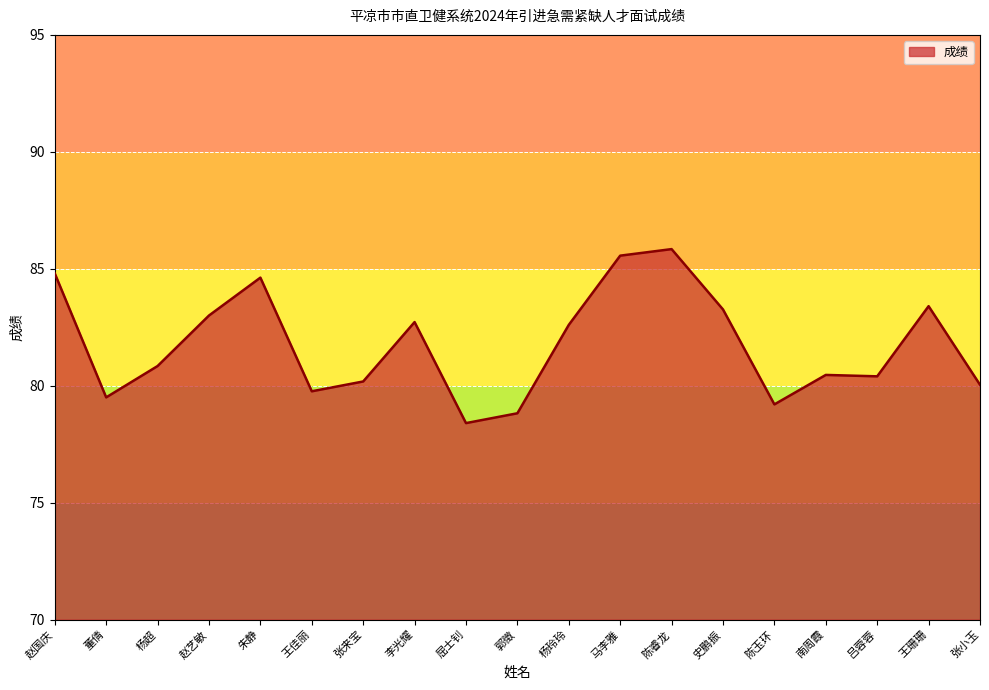

Does the chart display data point markers on the line(s)?

No